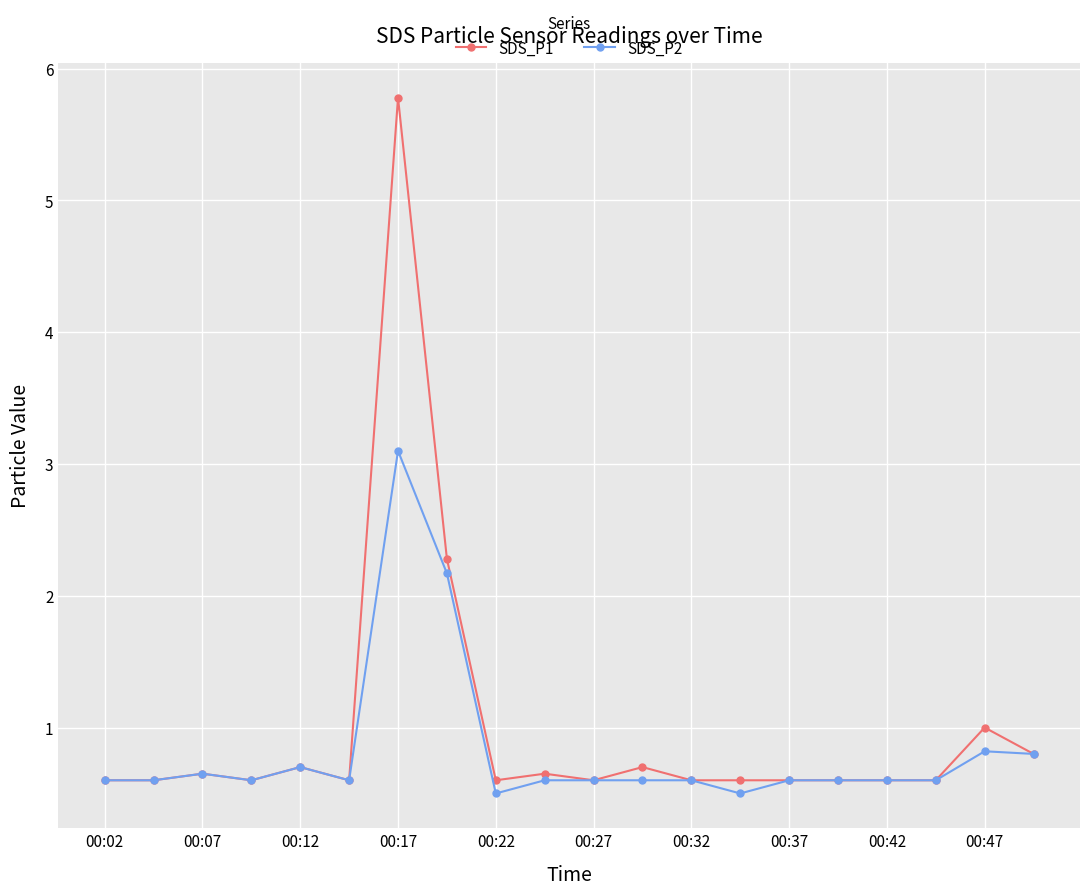

Which series has the largest range (max minus min)?

SDS_P1